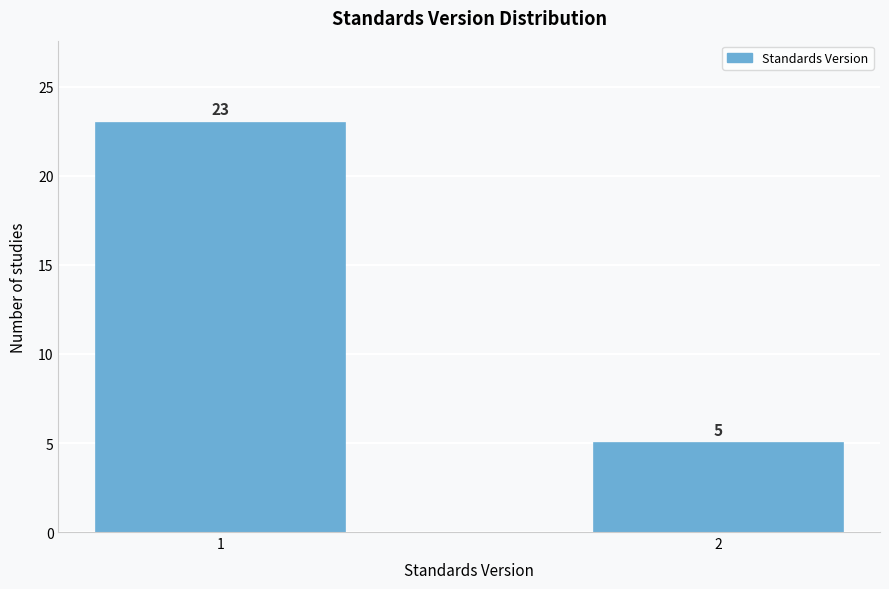

Reading left to right, what are all the values shown in this chart?

23	5